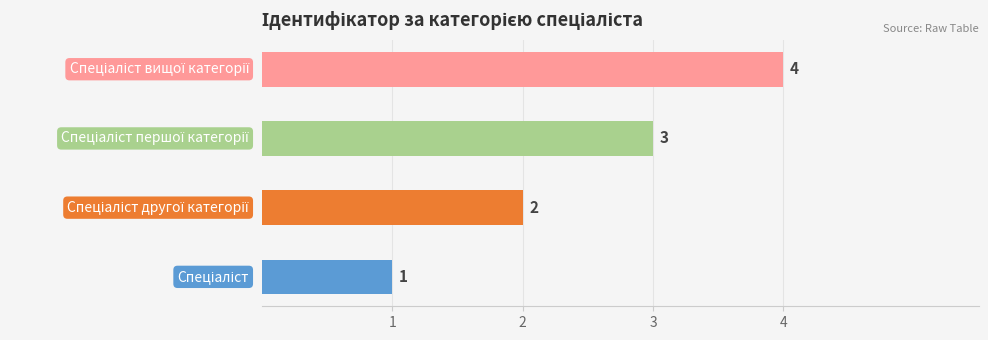

Approximately how many times larger is the value at Спеціаліст вищої категорії compared to Спеціаліст першої категорії?

1.3